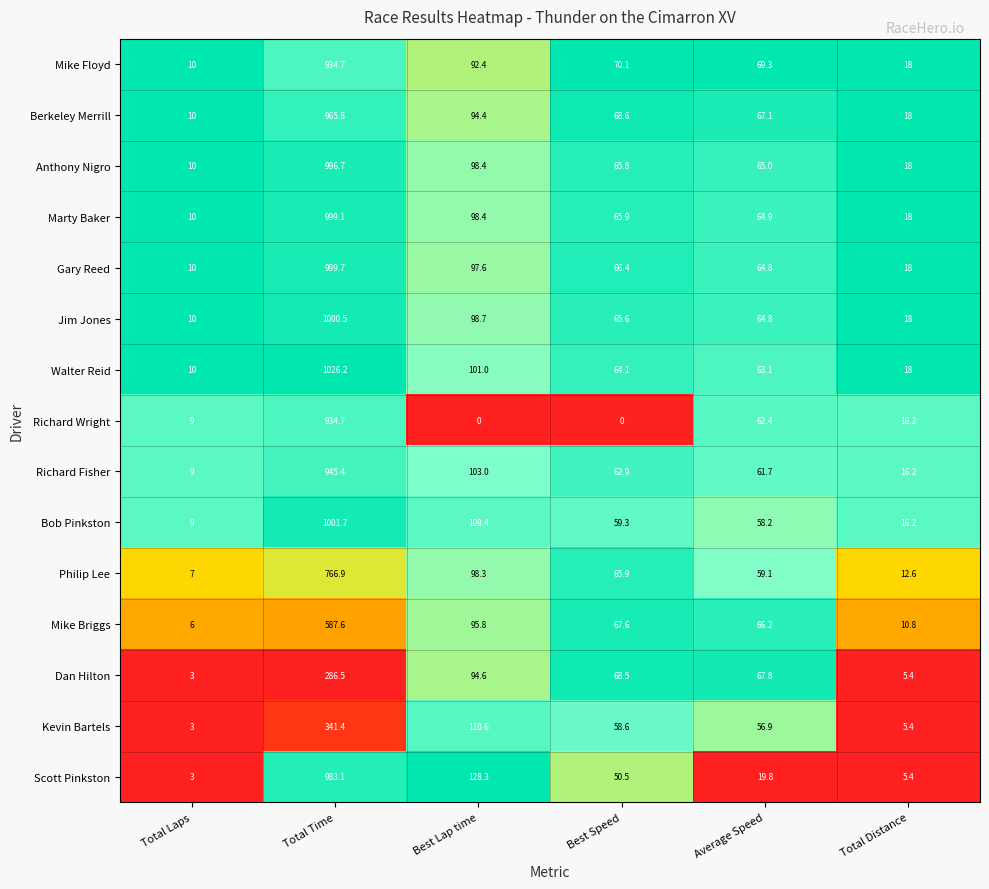

What is the difference between the maximum and second lowest values in the Berkeley Merrill series?

947.8